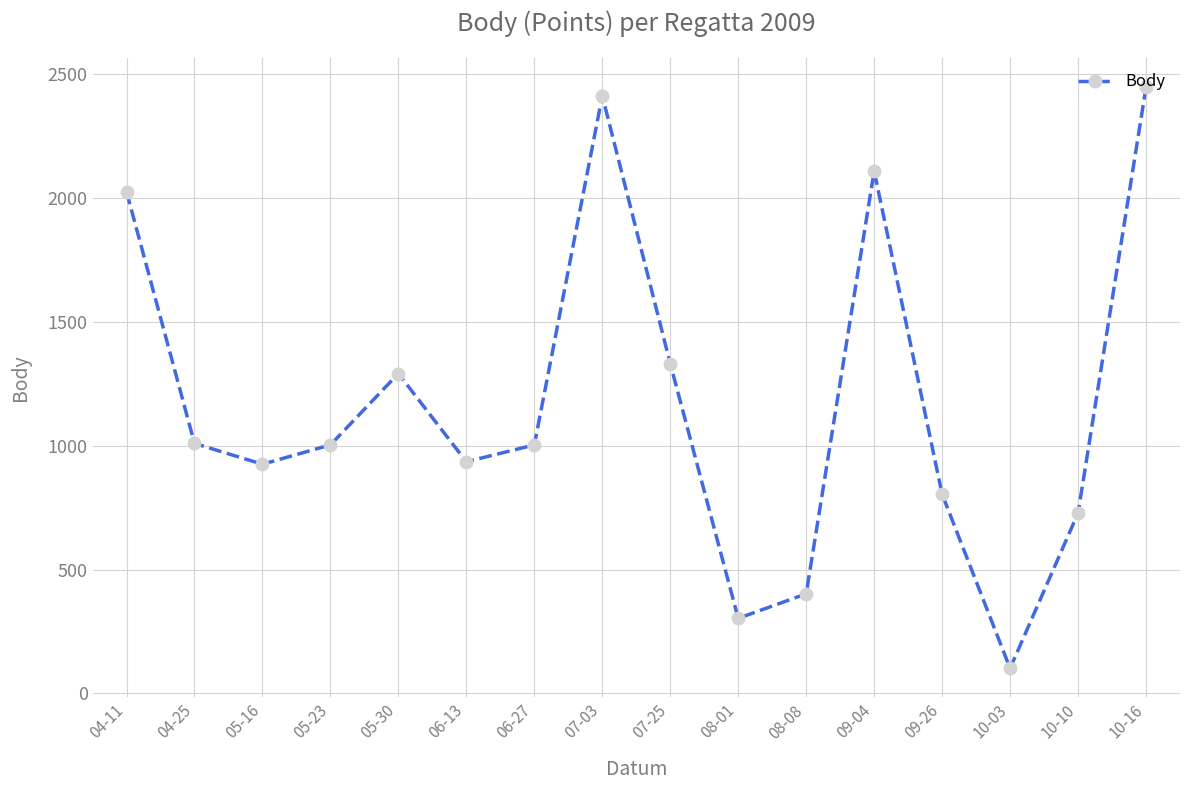

How many points are higher than both their immediate neighbors (excluding endpoints)?

3